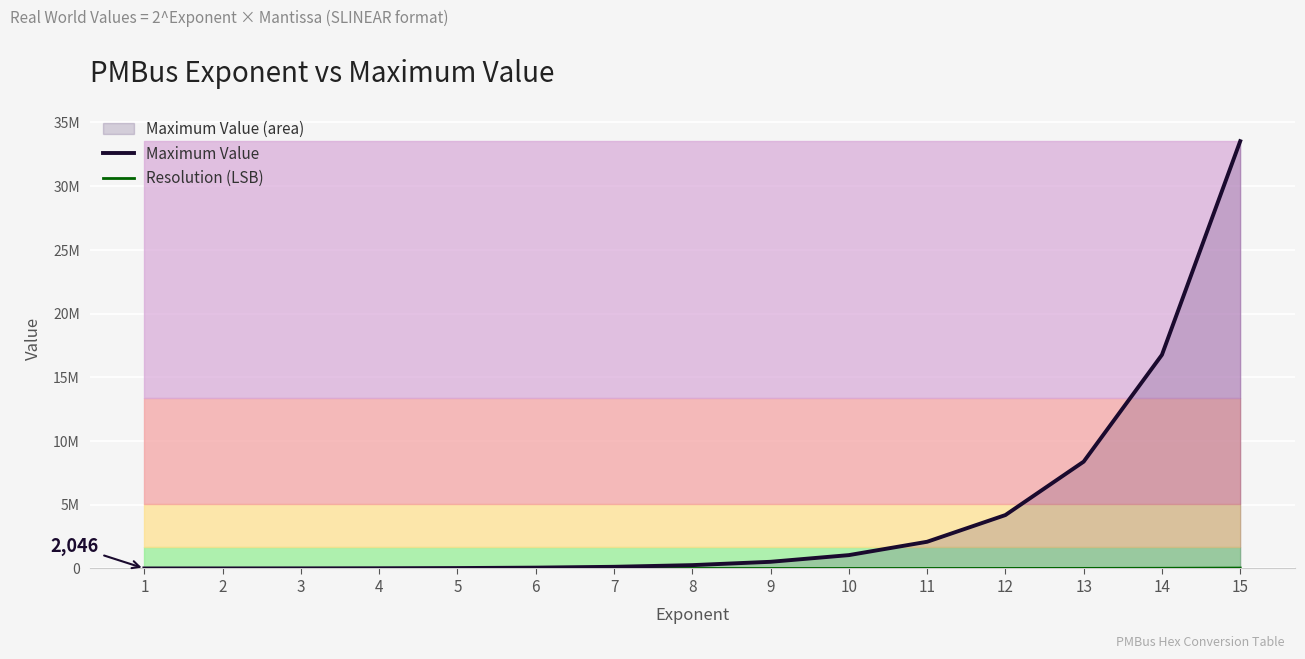

Which has a higher value, 4 or 8?

8